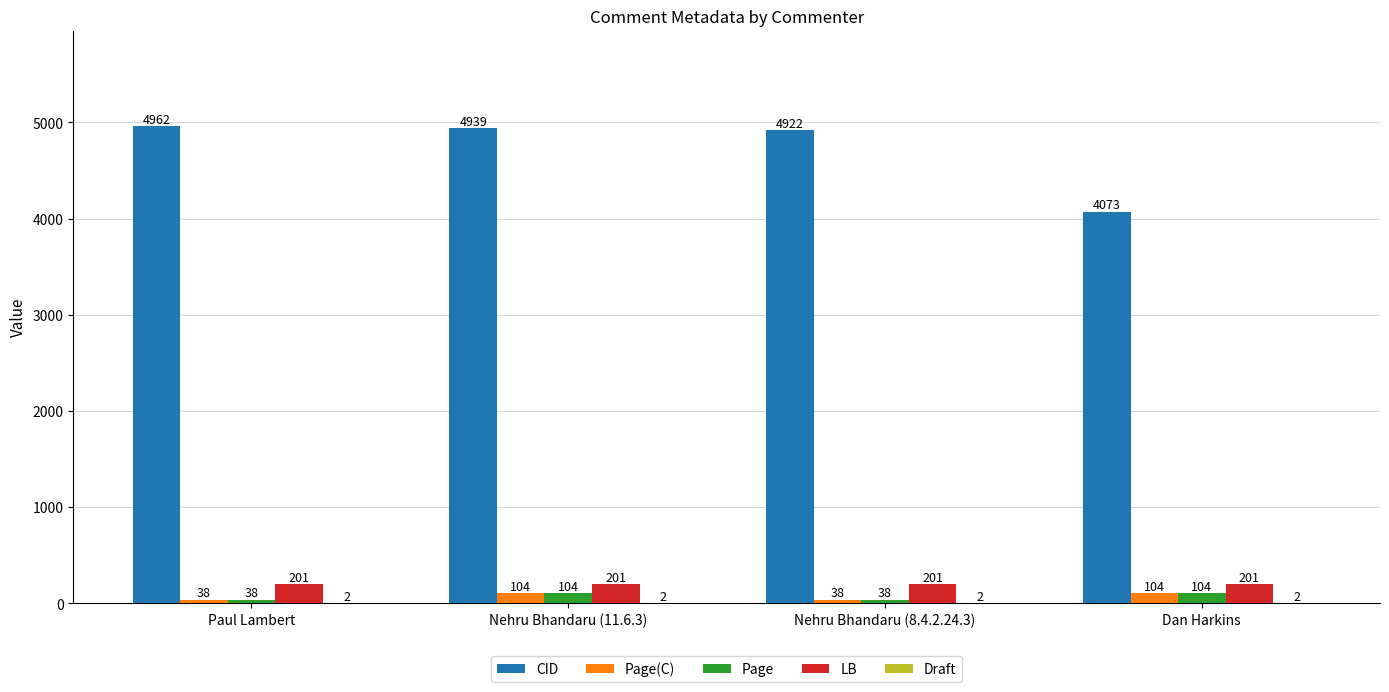

Which label corresponds to the largest value in the chart?

Paul Lambert